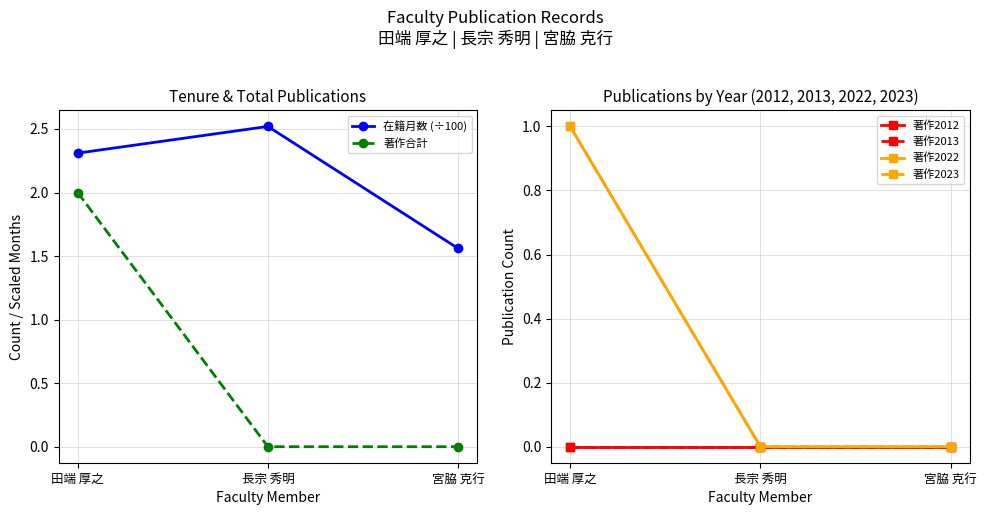

How many data points does each series have?

3